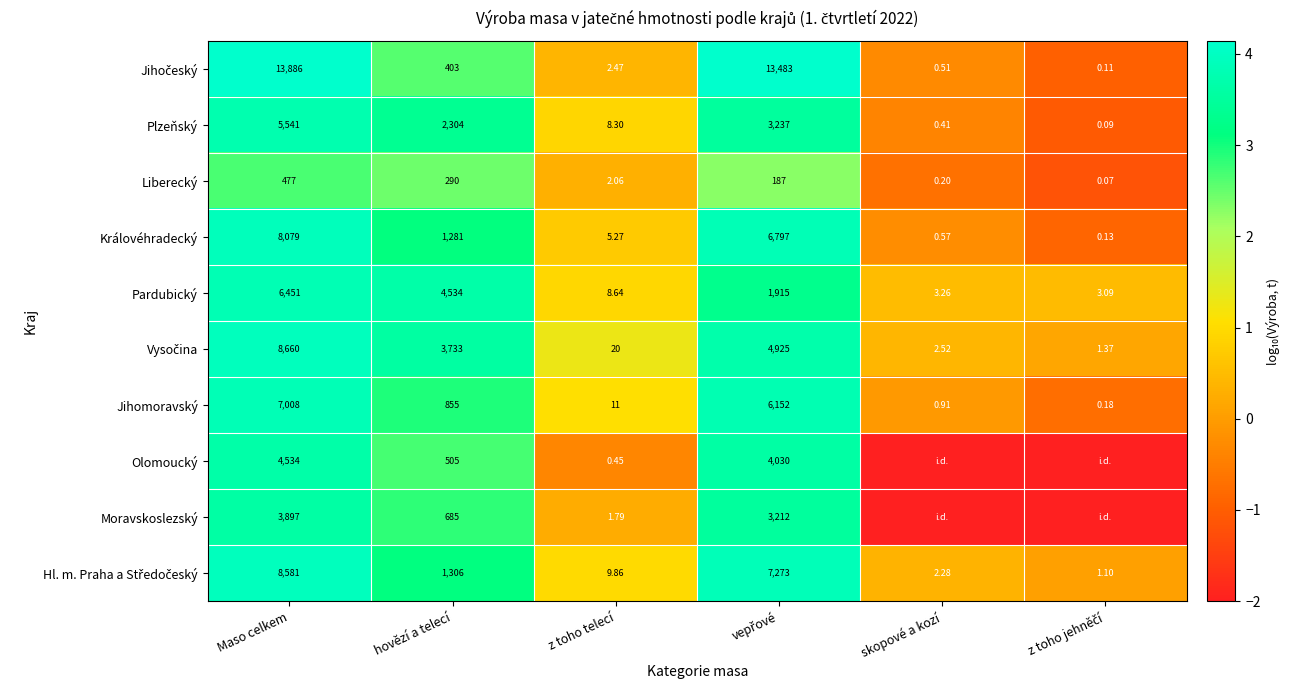

At which label does Jihomoravský first exceed 855?

Maso celkem